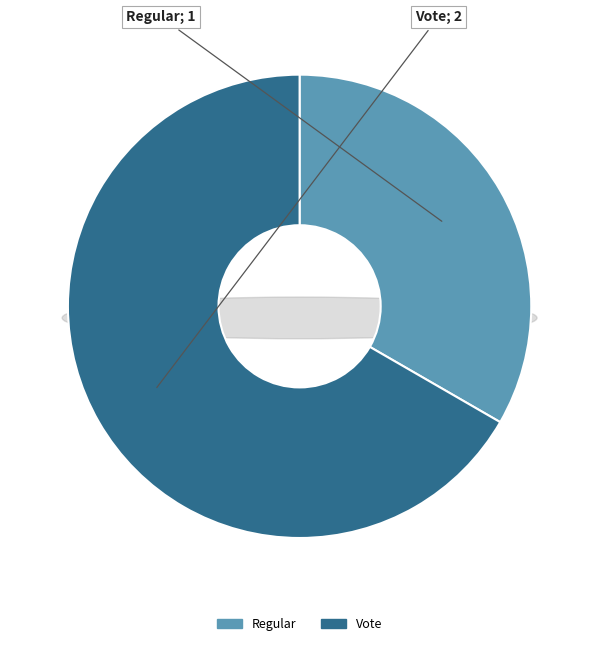

Is there a majority slice in this chart?

Yes